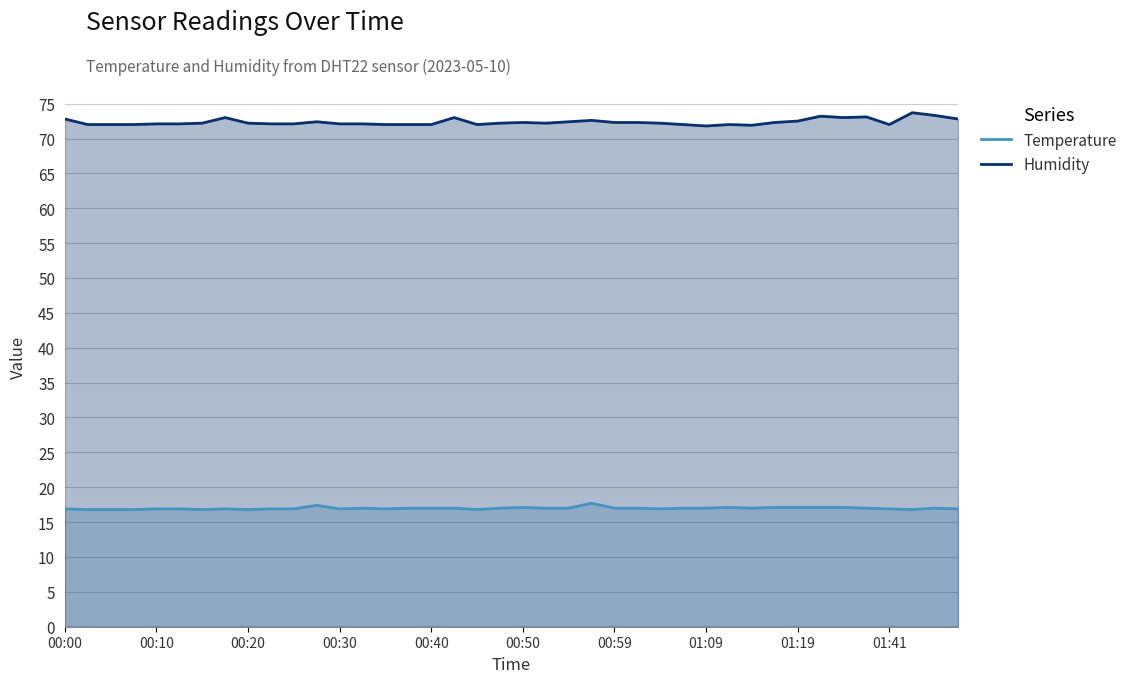

Reading left to right, transcribe all the data shown in this chart.

Temperature: 16.9	16.8	16.8	16.8	16.9	16.9	16.8	16.9	16.8	16.9	16.9	17.4	16.9	17.0	16.9	17.0	17.0	17.0	16.8	17.0	17.1	17.0	17.0	17.7	17.0	17.0	16.9	17.0	17.0	17.1	17.0	17.1	17.1	17.1	17.1	17.0	16.9	16.8	17.0	16.9
Humidity: 72.8	72.0	72.0	72.0	72.1	72.1	72.2	73.0	72.2	72.1	72.1	72.4	72.1	72.1	72.0	72.0	72.0	73.0	72.0	72.2	72.3	72.2	72.4	72.6	72.3	72.3	72.2	72.0	71.8	72.0	71.9	72.3	72.5	73.2	73.0	73.1	72.0	73.7	73.3	72.8